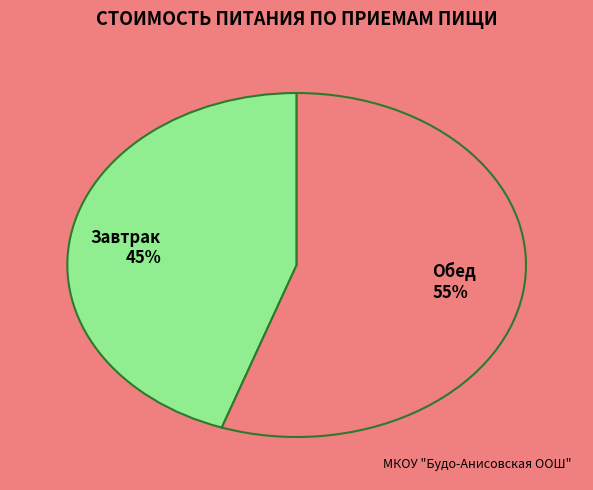

What is the largest slice in the pie chart?

Обед